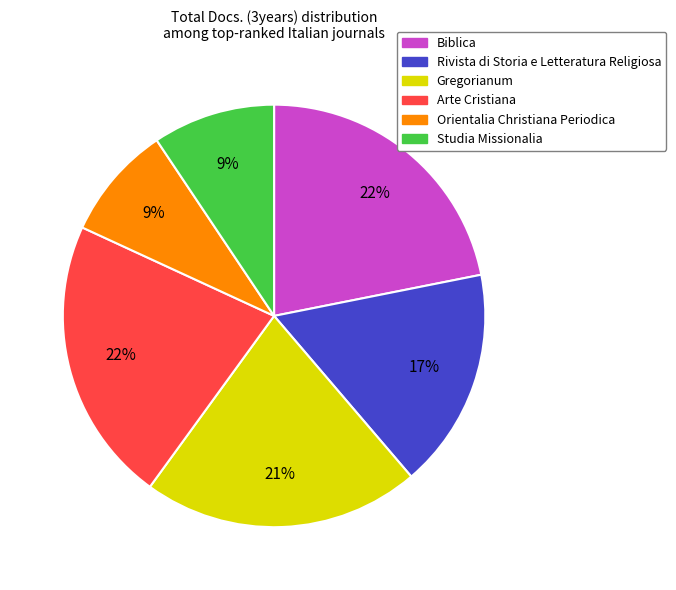

Does any single category account for the majority?

No